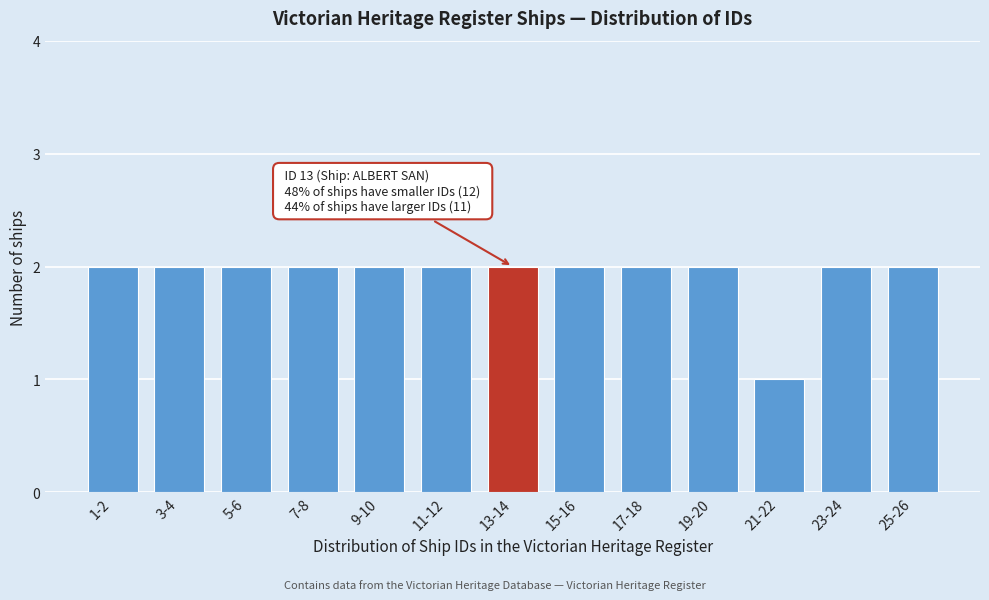

Reading left to right, transcribe all the data shown in this chart.

1-2=2	3-4=2	5-6=2	7-8=2	9-10=2	11-12=2	13-14=2	15-16=2	17-18=2	19-20=2	21-22=1	23-24=2	25-26=2